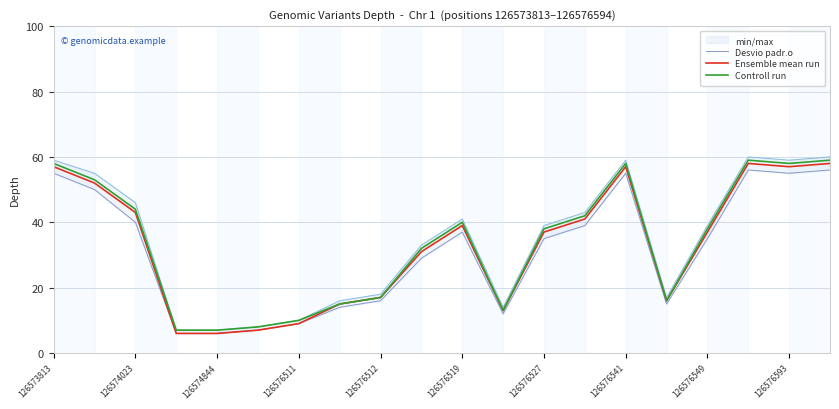

What is the highest value of the Ensemble mean run series?

58